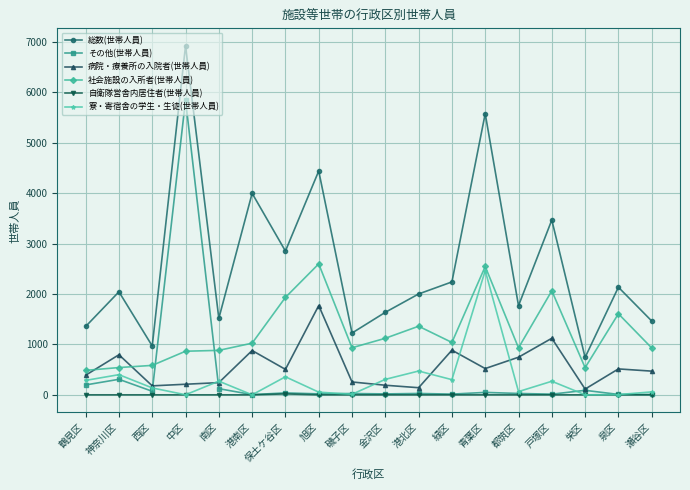

What is the total value across all series at 金沢区?

3274